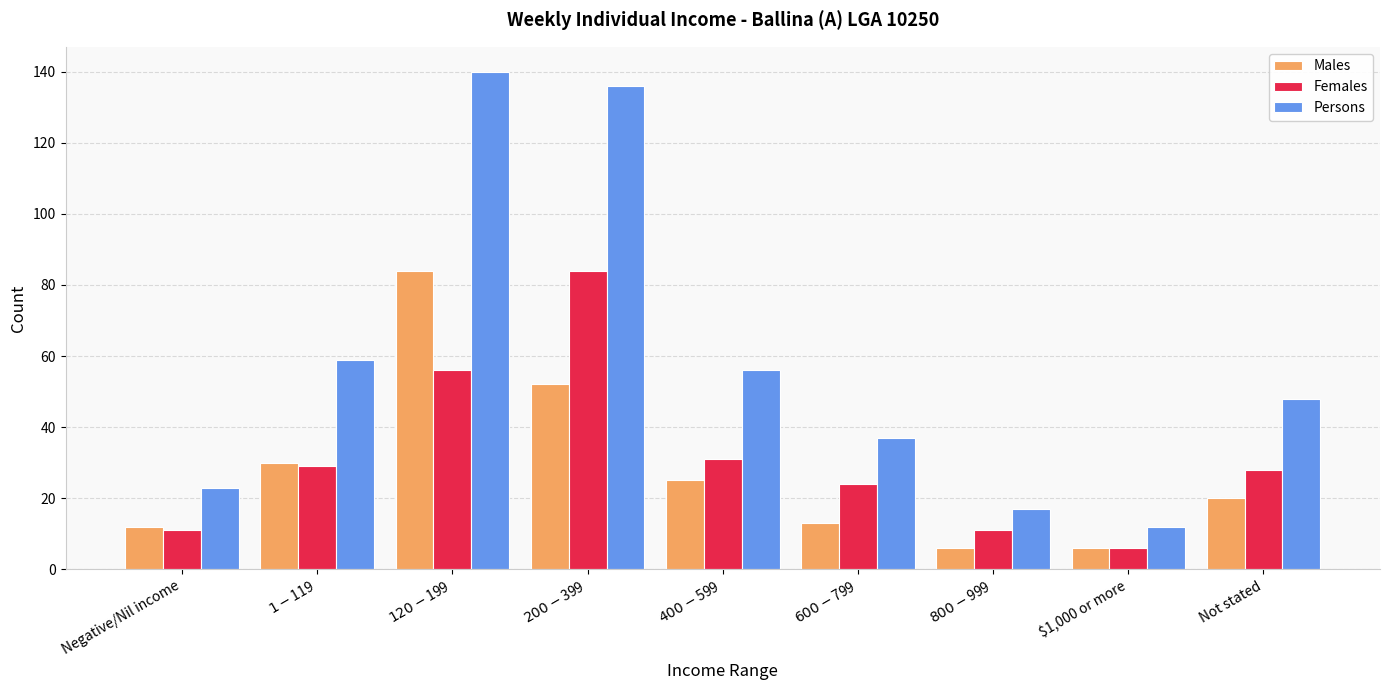

Is it true that Persons equals 33 at Not stated?

False